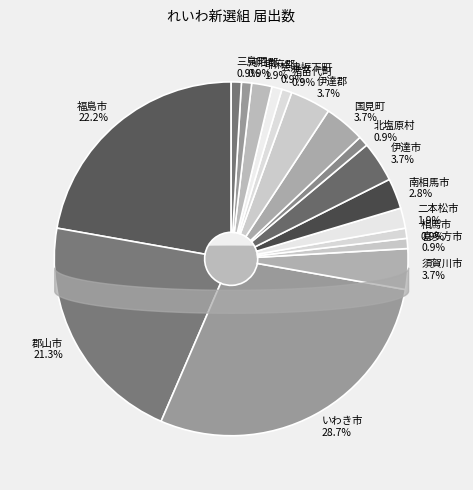

What is the ratio of the value at 相馬市 to the value at 猪苗代町?

1.0